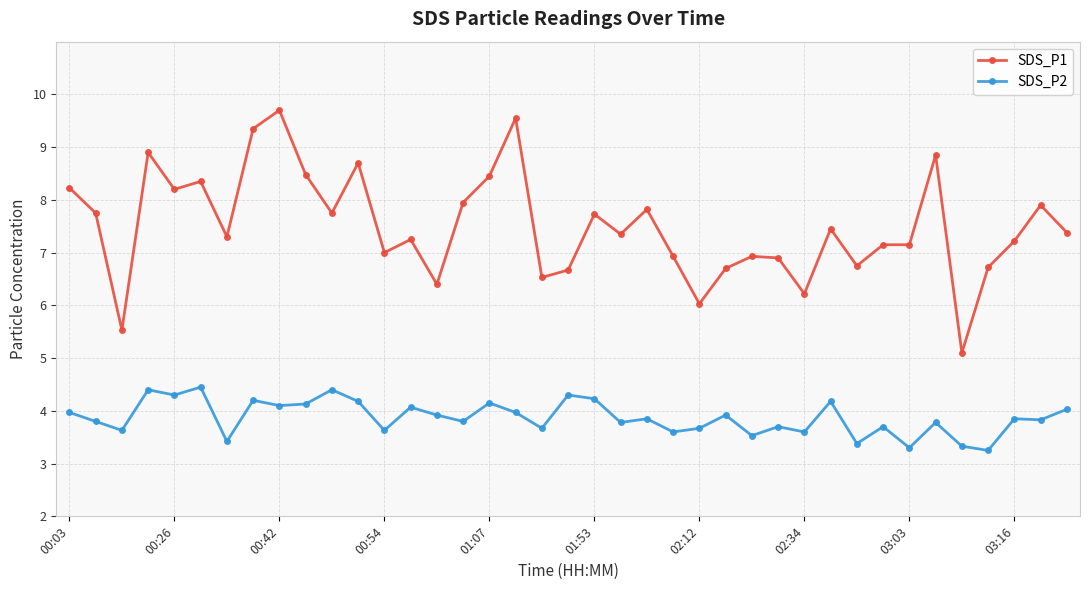

At how many categories does at least one series exceed 8?

11